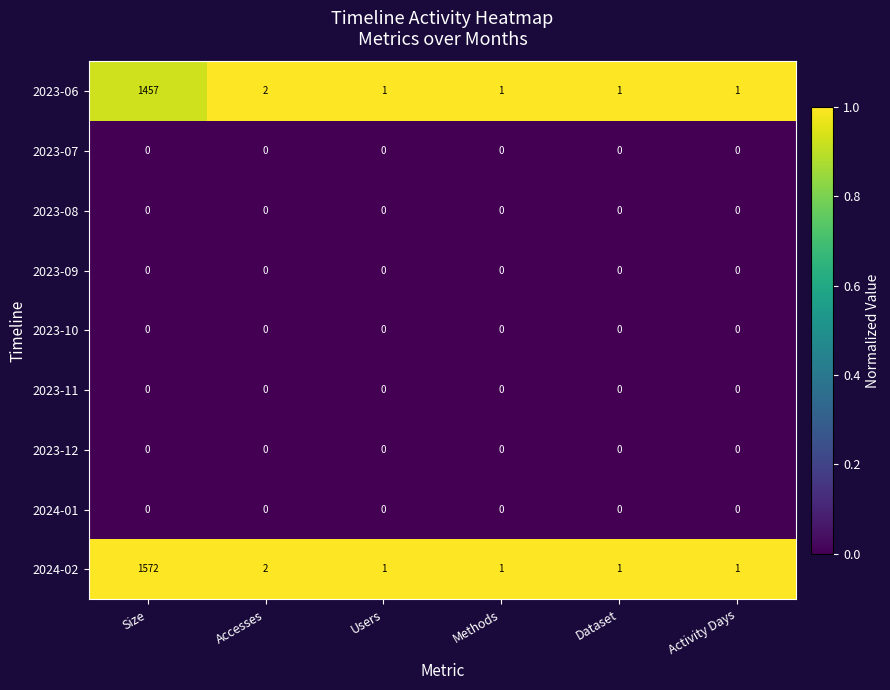

At which category is the sum across all series the highest?

Size